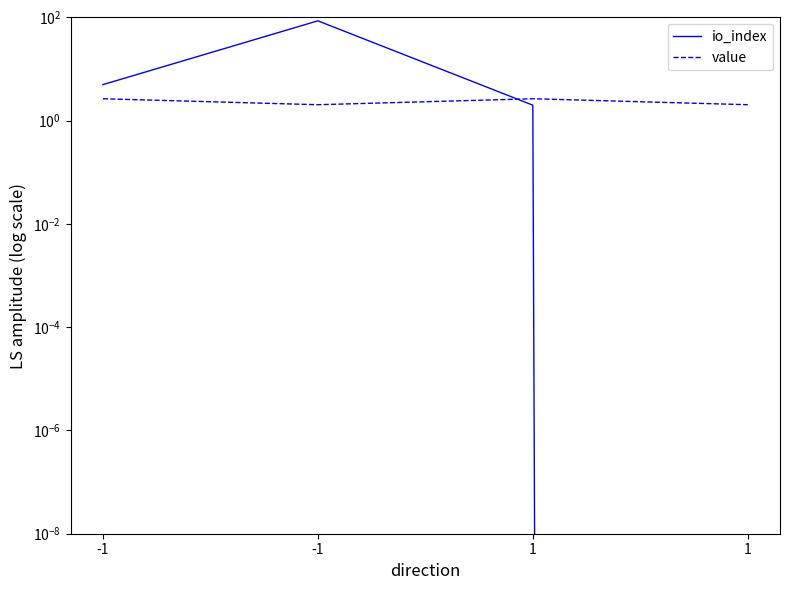

At which category does the chart reach its minimum across all series?

1